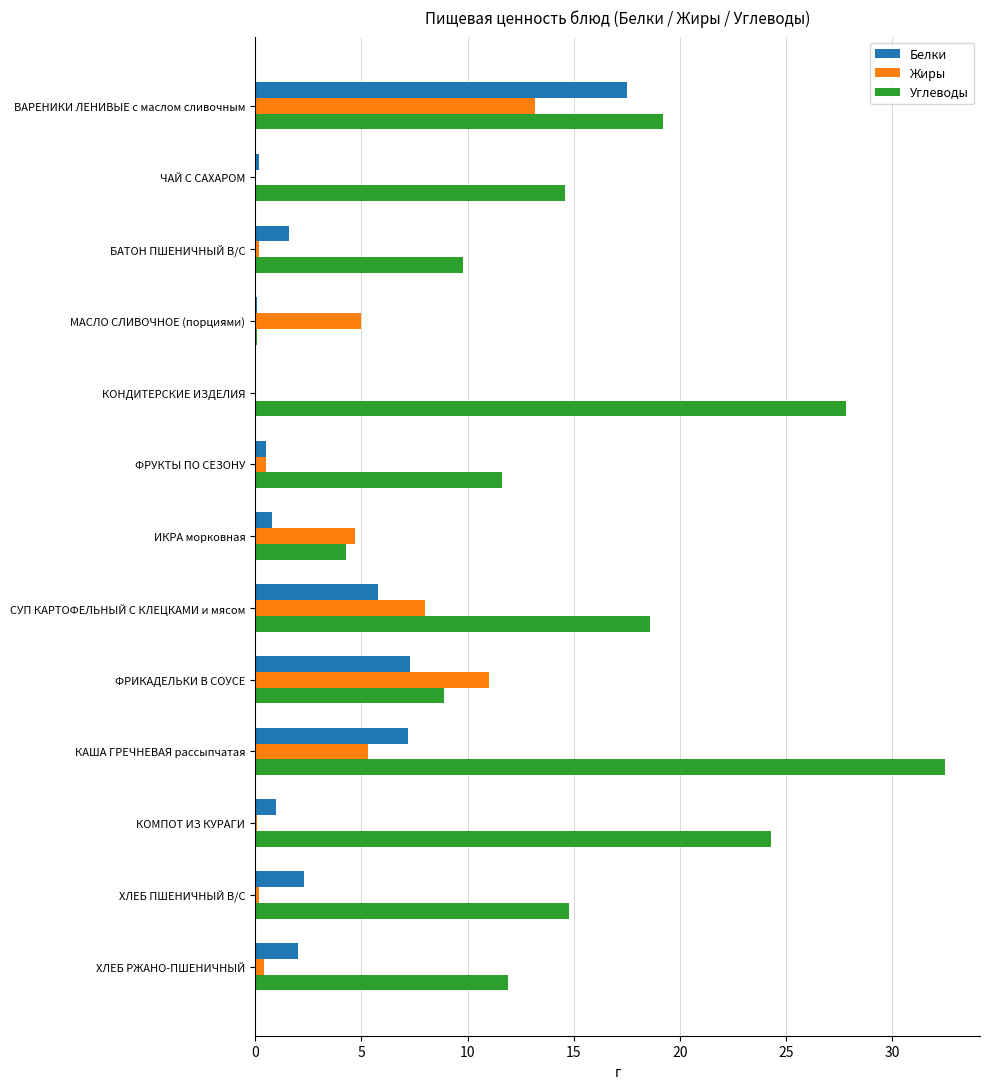

What is the total value across all series at КАША ГРЕЧНЕВАЯ рассыпчатая?

45.0